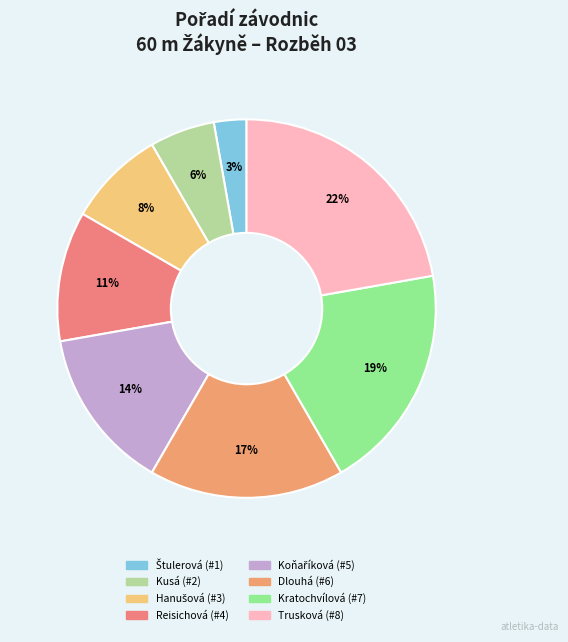

Count the number of slices in the pie.

8